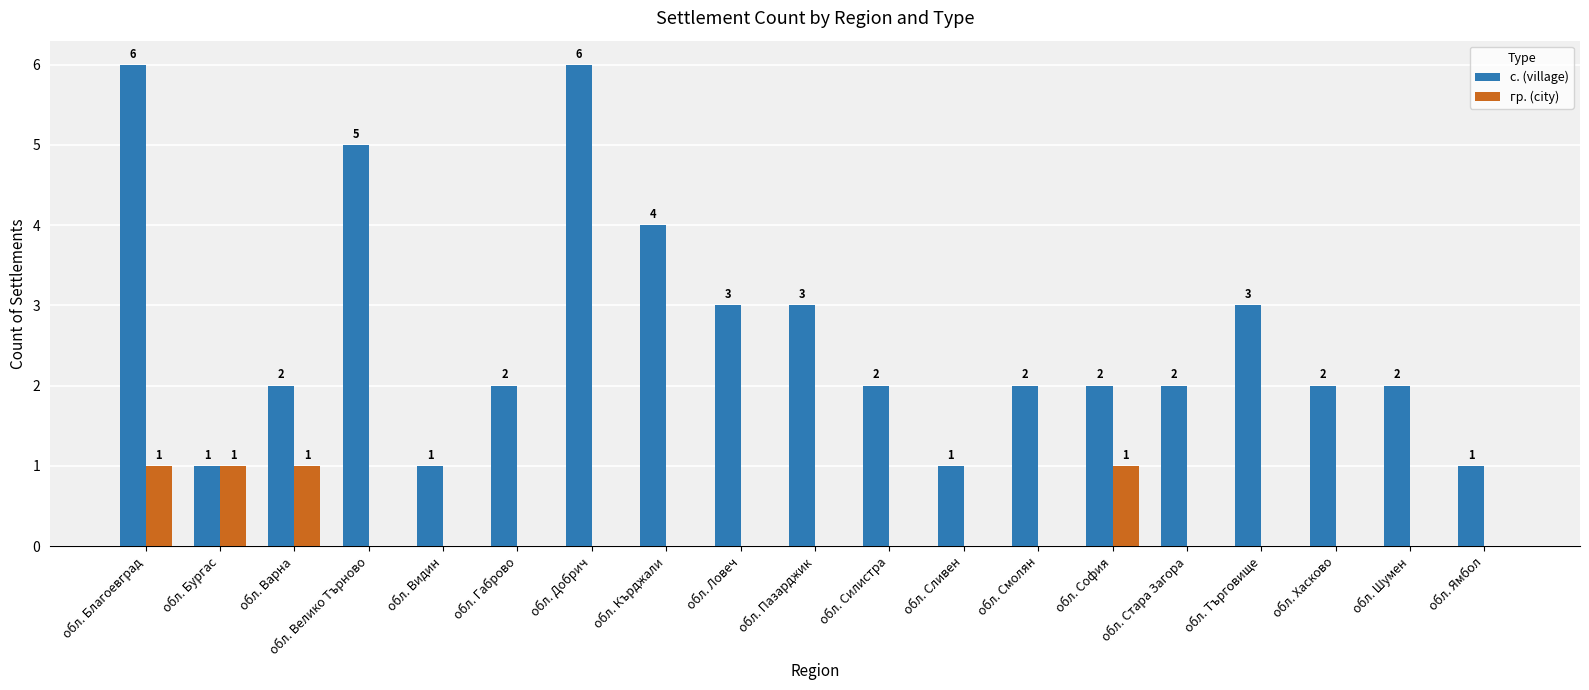

What are all the series names shown in the legend?

с. (village), гр. (city)